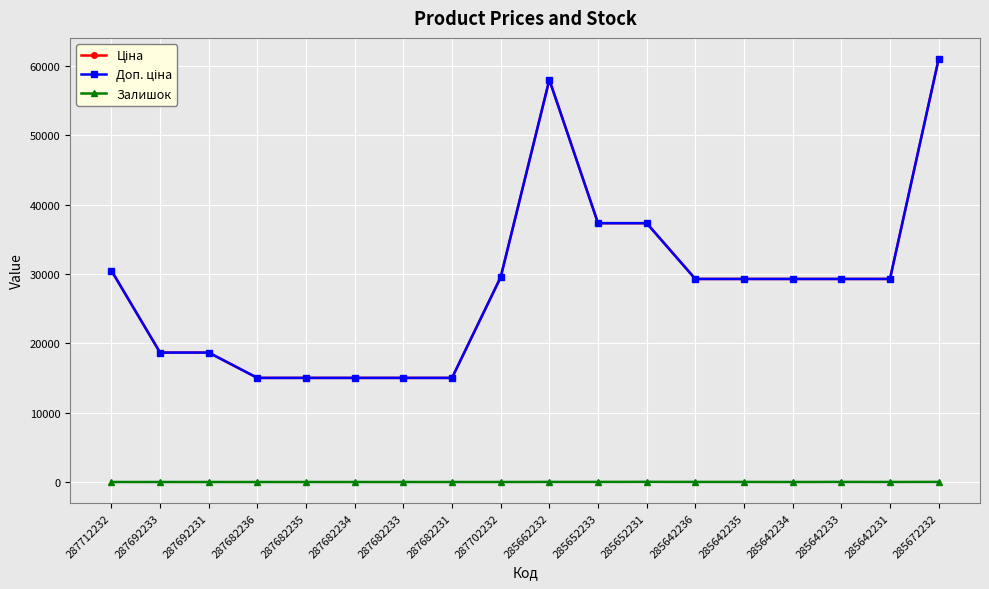

Is this an area chart (filled region under the line)?

No